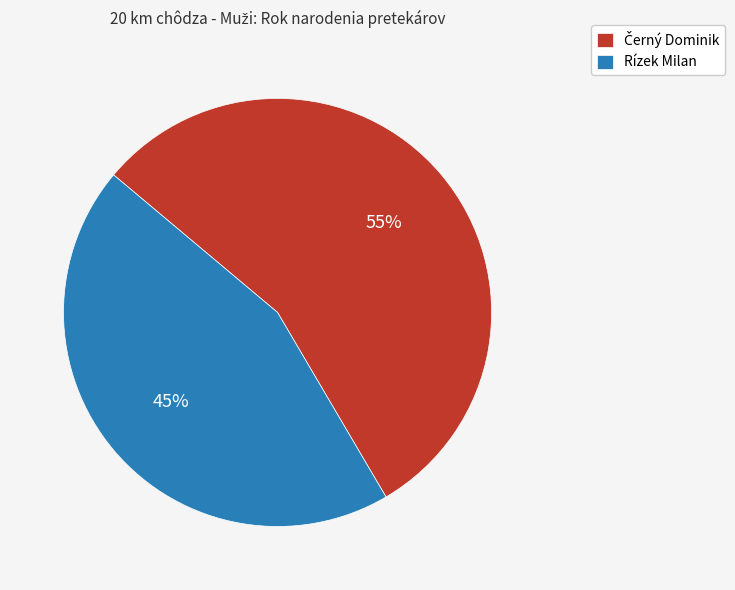

To the nearest percent, what portion does Rízek Milan represent?

45%